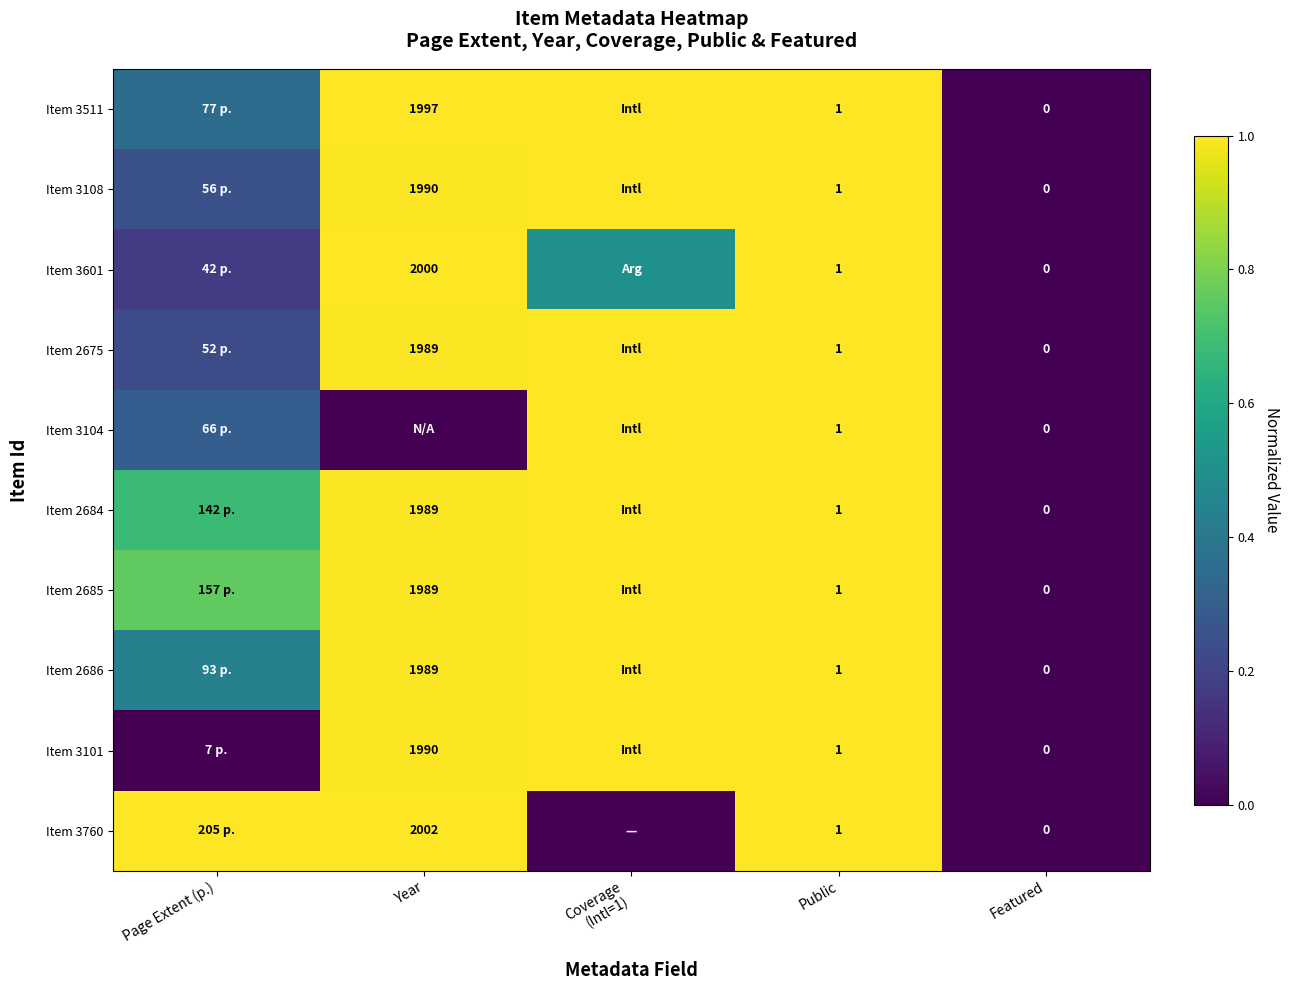

Where is Item 3511 nearest to the value 0?

Featured